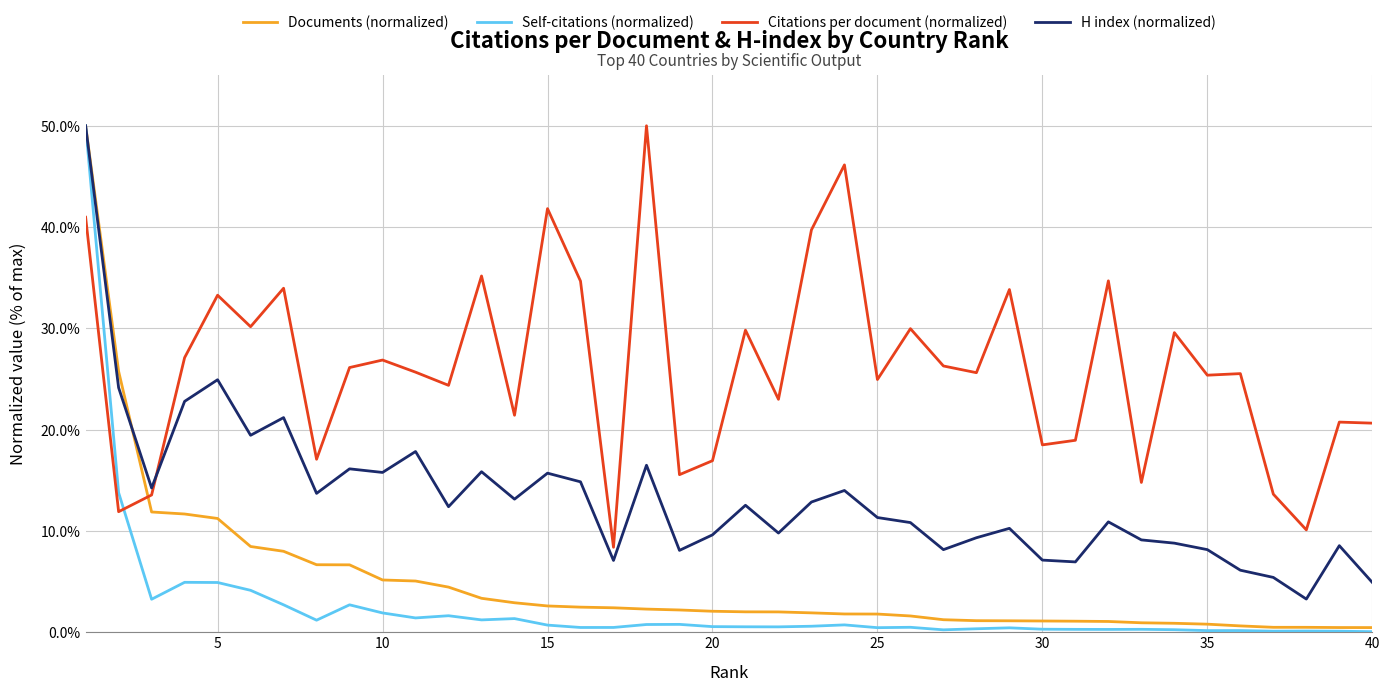

Which series ends up on top after the final intersection of Self-citations (normalized) and Citations per document (normalized)?

Citations per document (normalized)